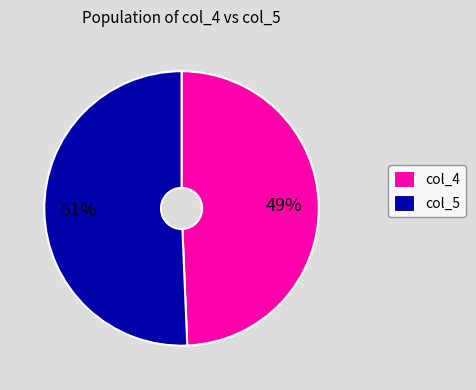

To the nearest percent, what percentage of the pie is col_4?

49%